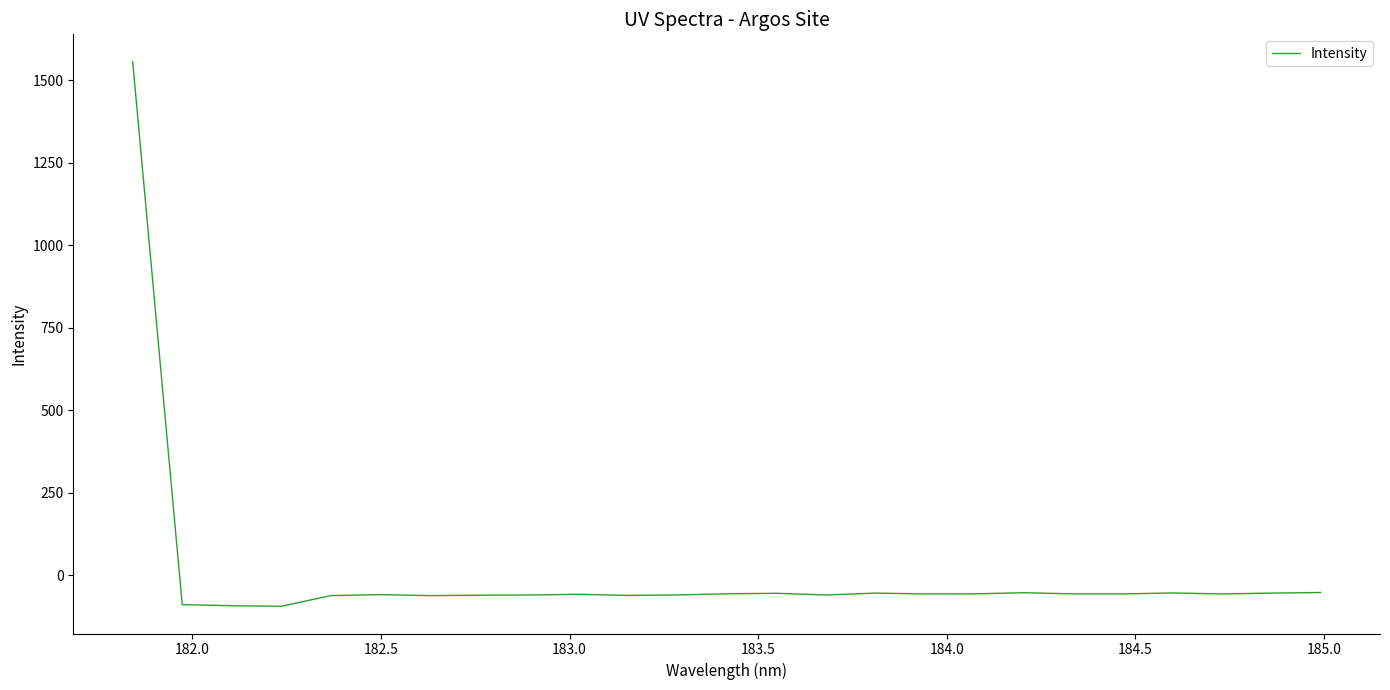

What is the smallest value displayed?

-93.5